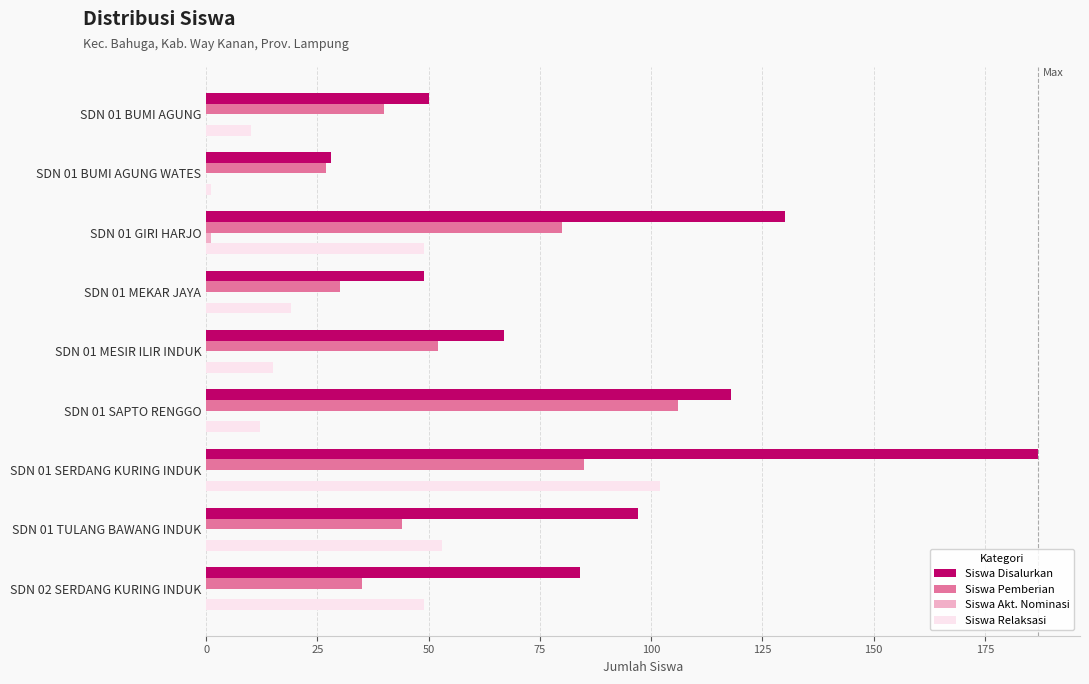

The value of Siswa Pemberian at SDN 01 SERDANG KURING INDUK is 20. True or false?

False